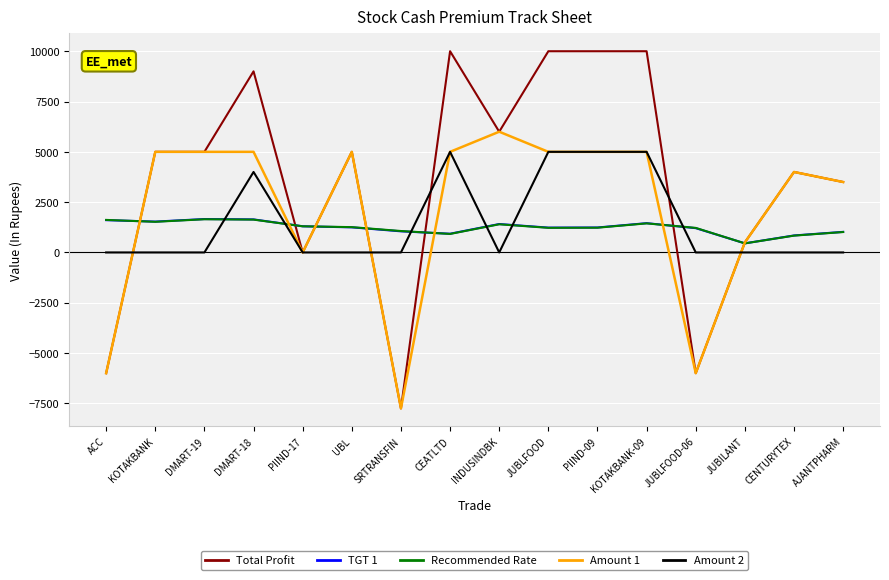

Which series has the largest range (max minus min)?

Total Profit